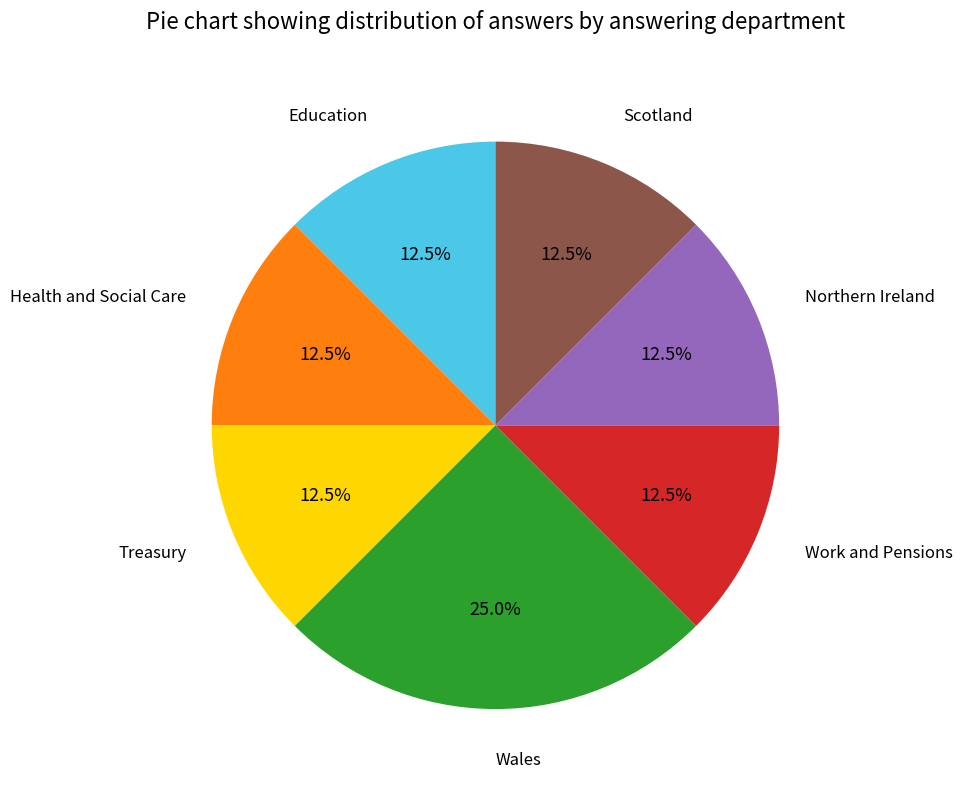

To the nearest percent, what is the combined percentage of Northern Ireland and Health and Social Care?

25%